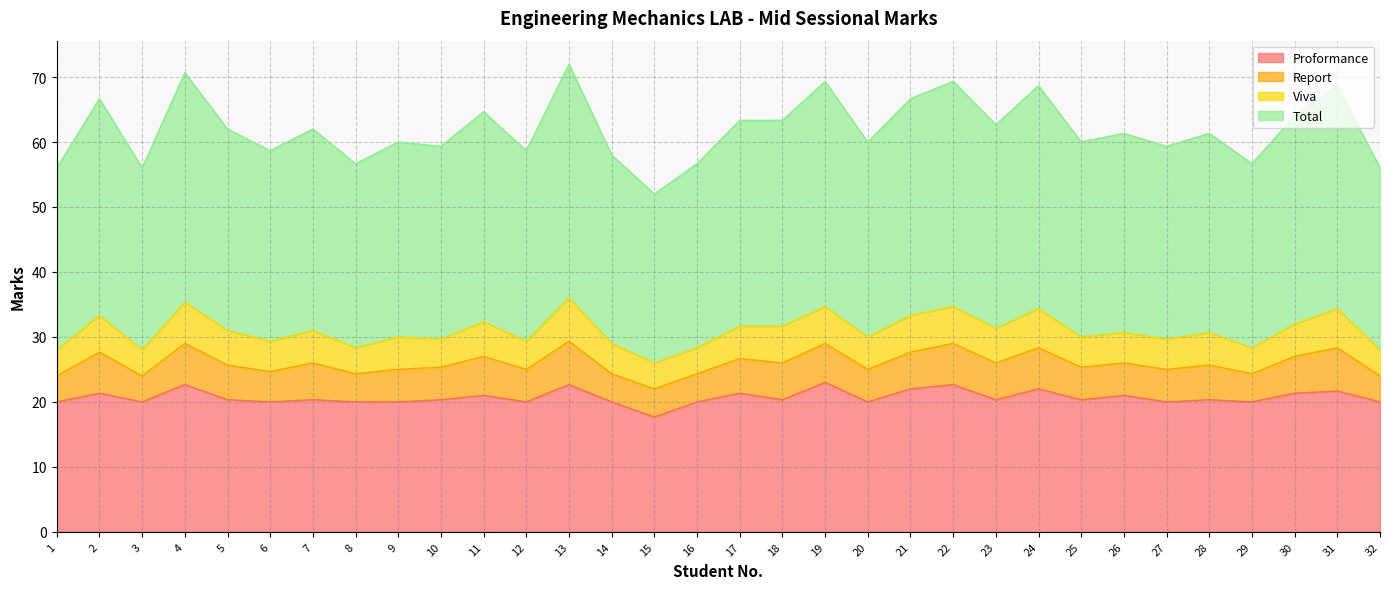

Where is the first local maximum for Proformance?

2